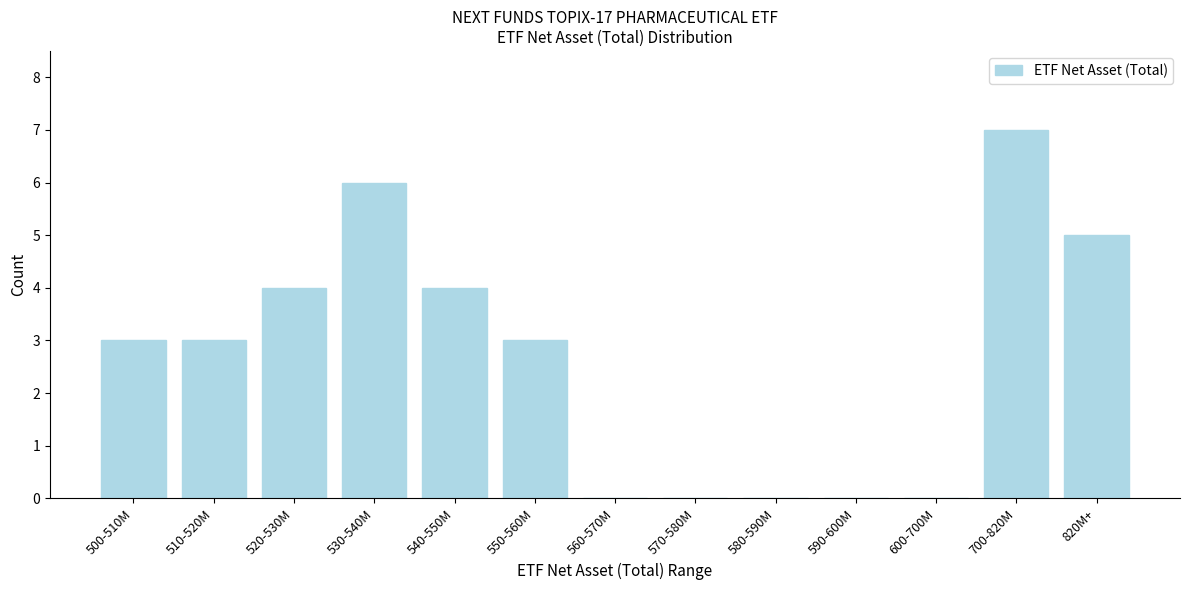

Reading left to right, what are all the values shown in this chart?

500-510M=3	510-520M=3	520-530M=4	530-540M=6	540-550M=4	550-560M=3	560-570M=0	570-580M=0	580-590M=0	590-600M=0	600-700M=0	700-820M=7	820M+=5